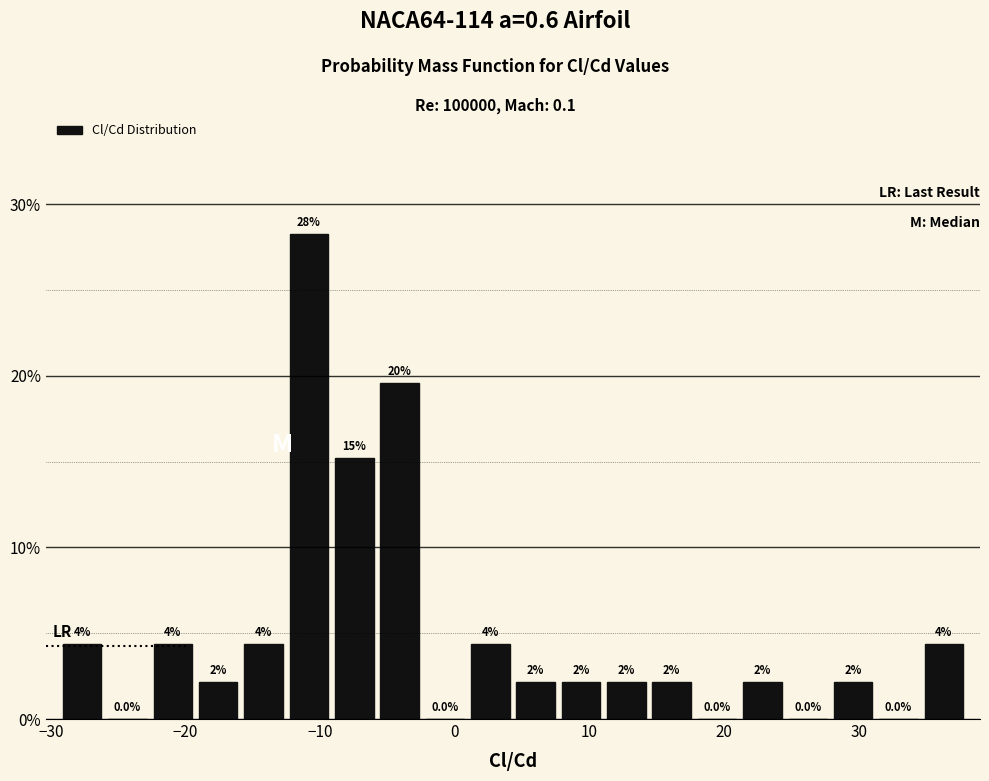

Read against the x-axis, roughly where is the centre of the tallest bar?

-11